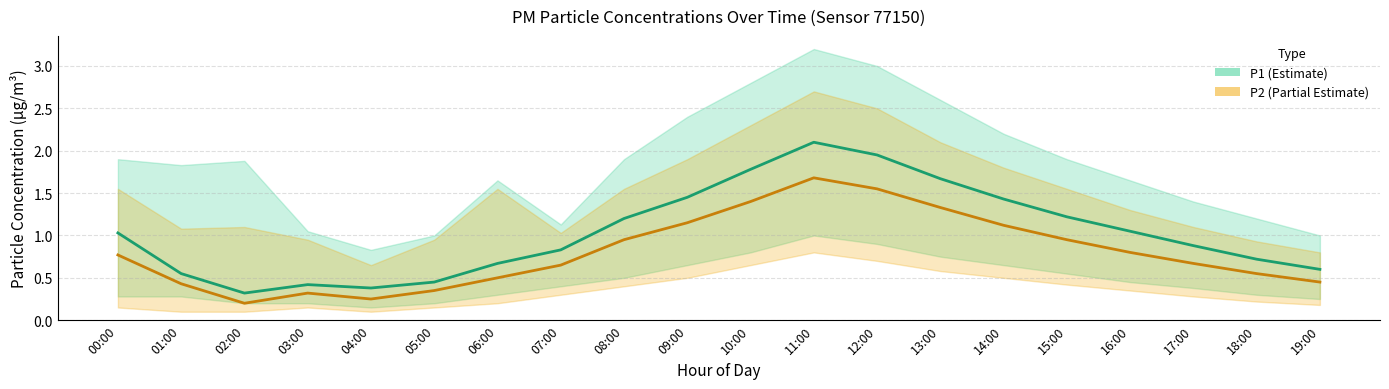

How many values in the P1 series are below 1?

10